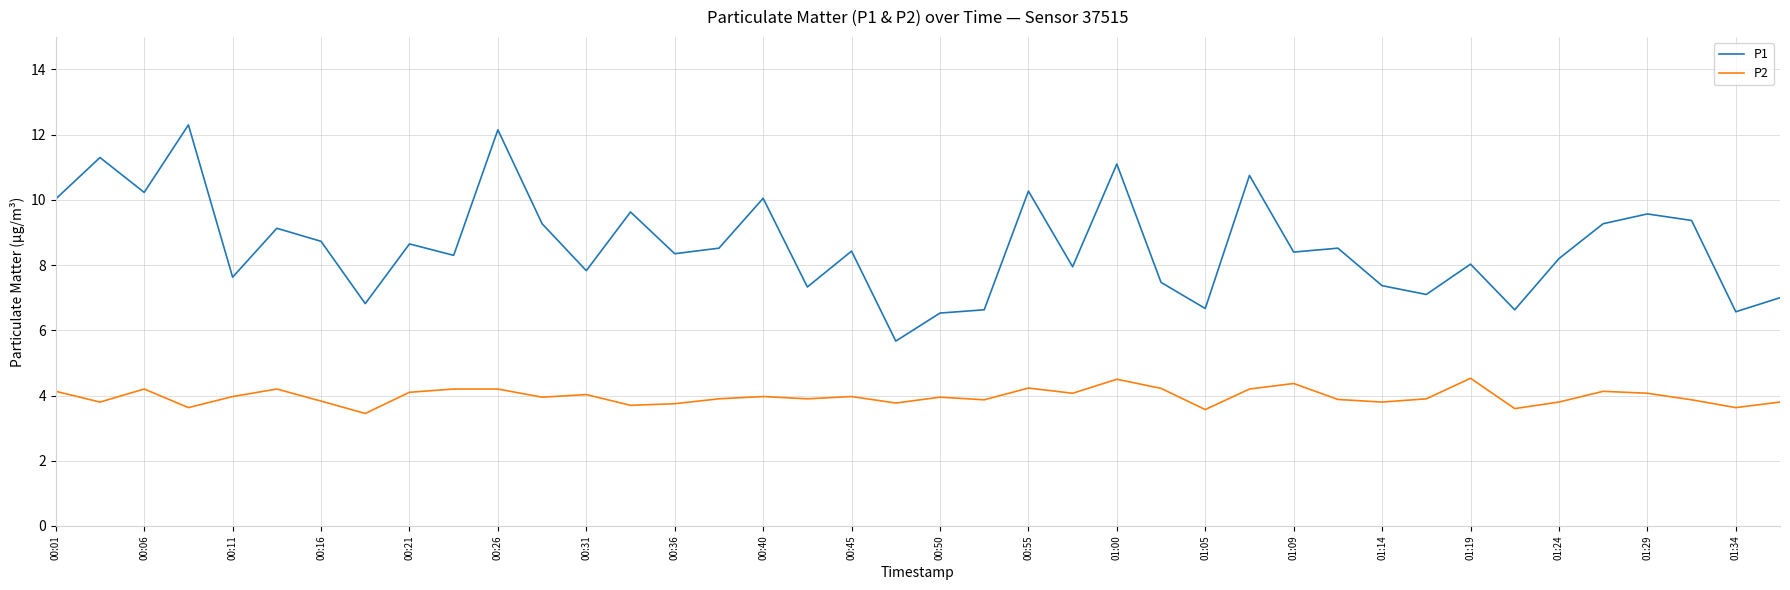

Which series has the widest spread of values?

P1